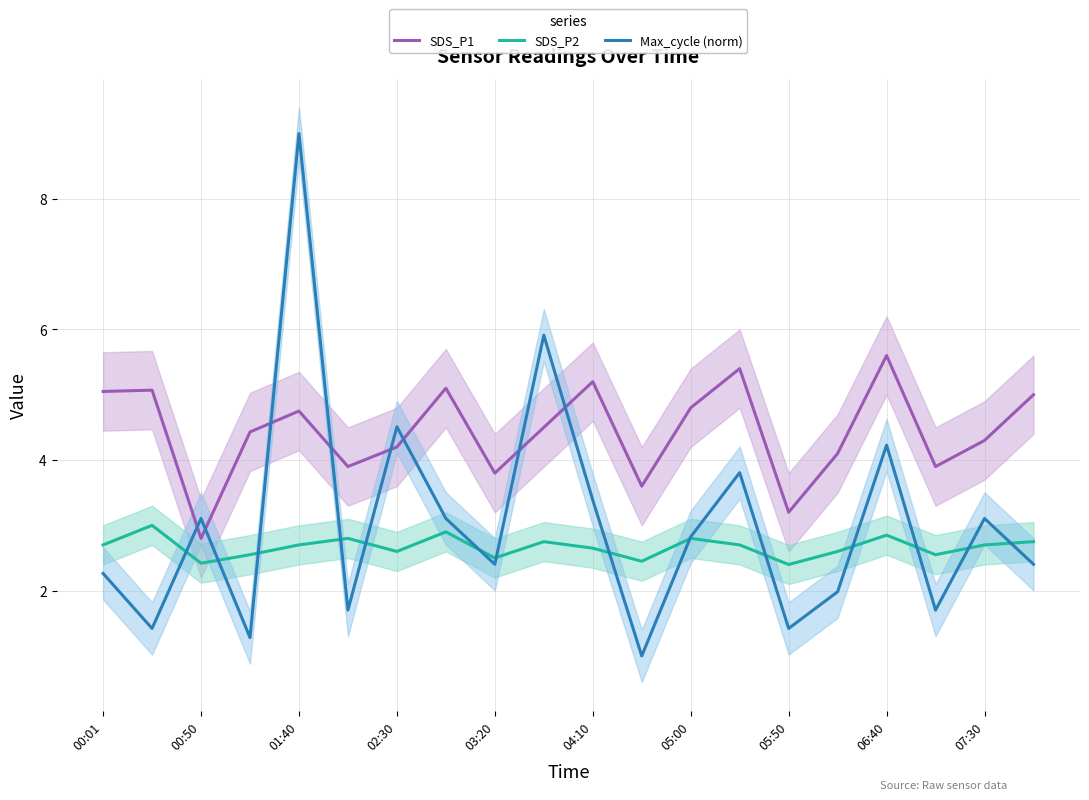

What is the maximum value for SDS_P1?

5.6